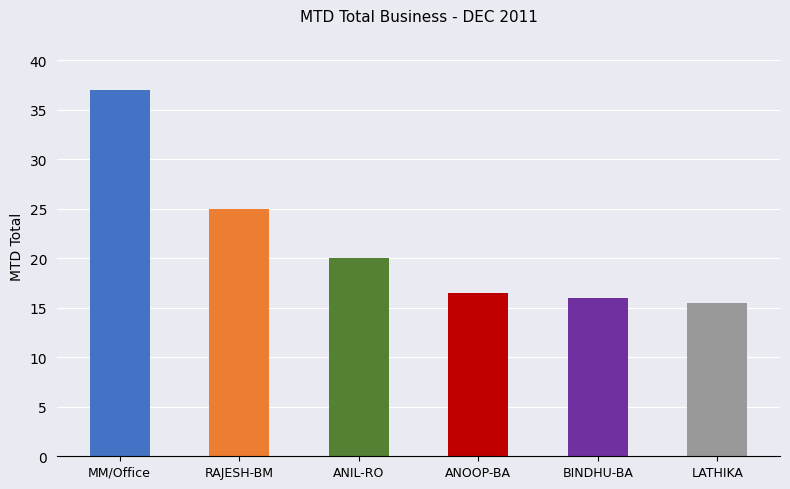

The value at ANOOP-BA is 6.0. True or false?

False